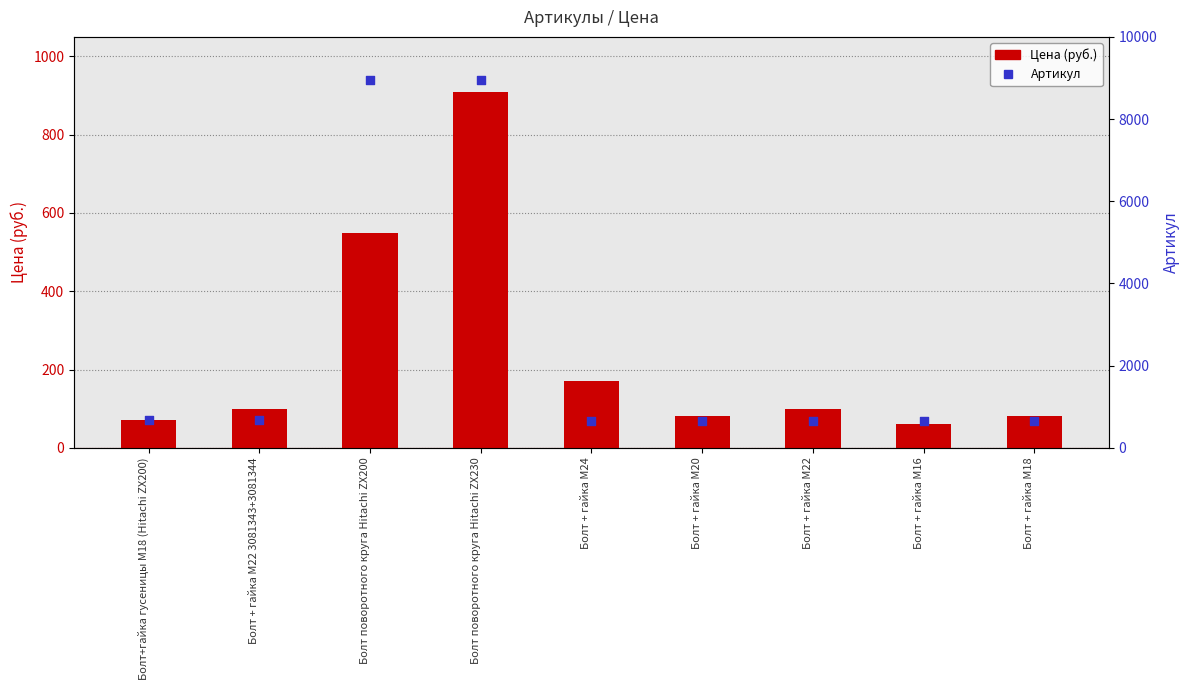

At how many categories does at least one series exceed 6320?

2